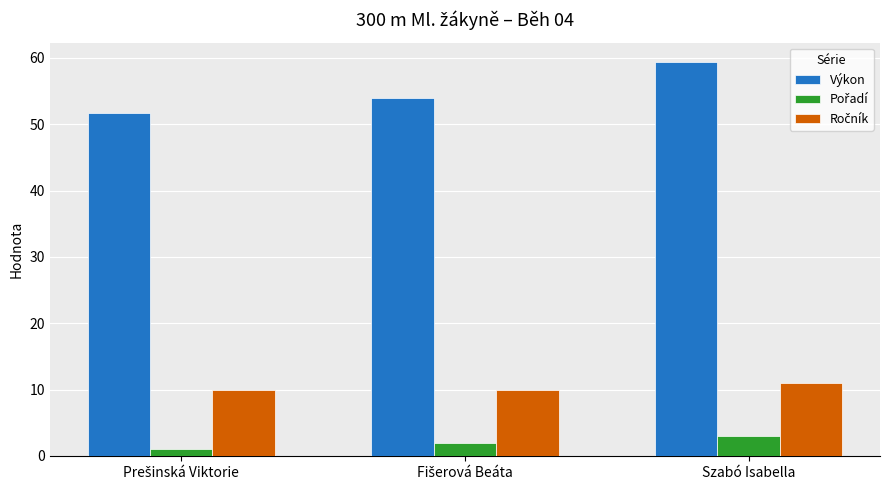

What is the maximum value shown in the chart?

59.4